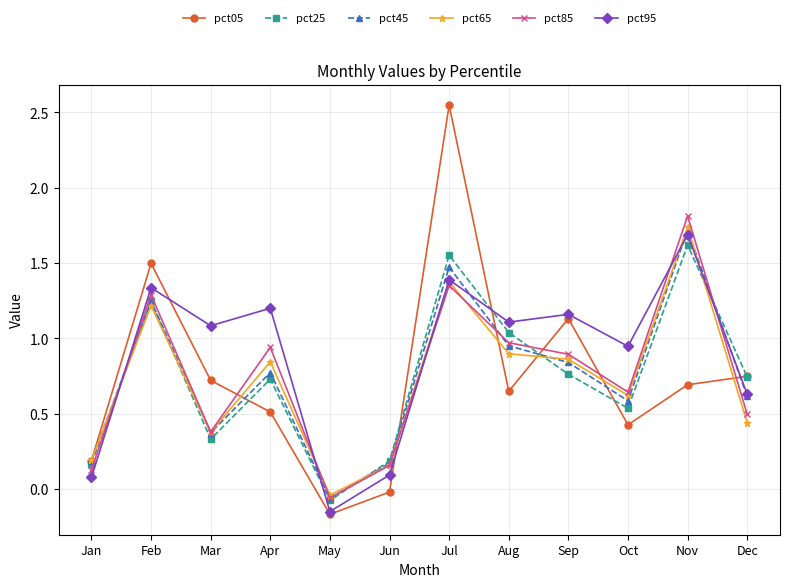

After their last crossing, which series has the higher values: pct05 or pct45?

pct05